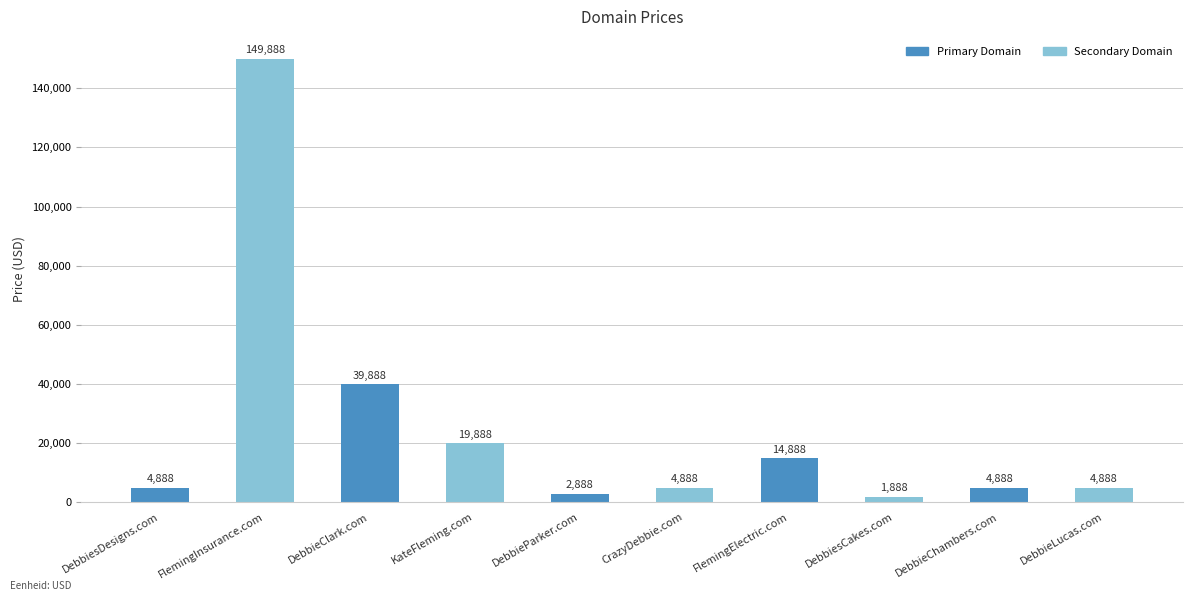

Reading left to right, extract all data points from this chart.

DebbiesDesigns.com=4888	FlemingInsurance.com=149888	DebbieClark.com=39888	KateFleming.com=19888	DebbieParker.com=2888	CrazyDebbie.com=4888	FlemingElectric.com=14888	DebbiesCakes.com=1888	DebbieChambers.com=4888	DebbieLucas.com=4888